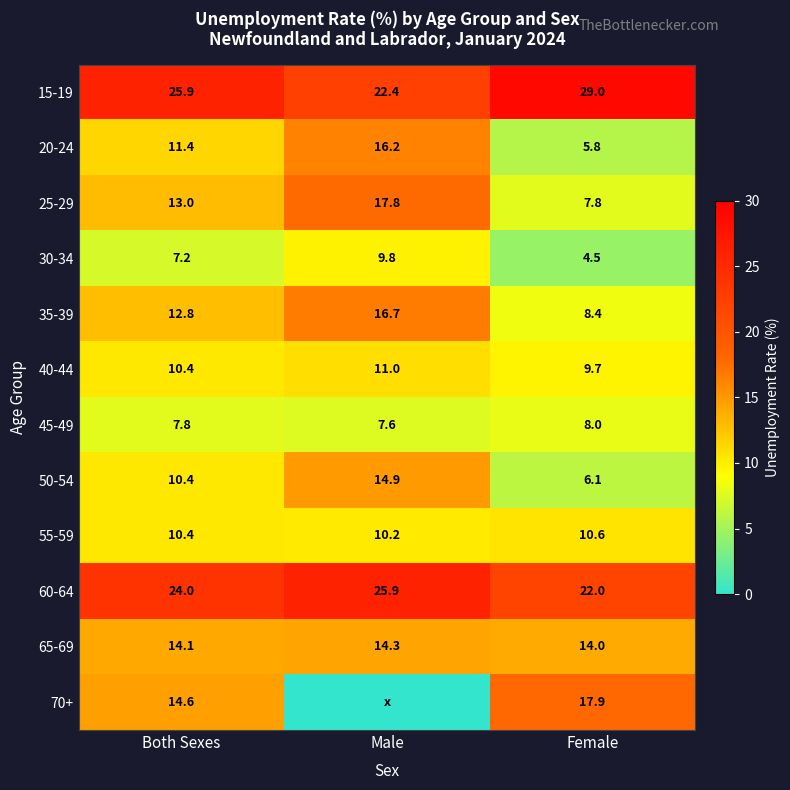

The 60-64 series shows 22.0 at Female. True or false?

True